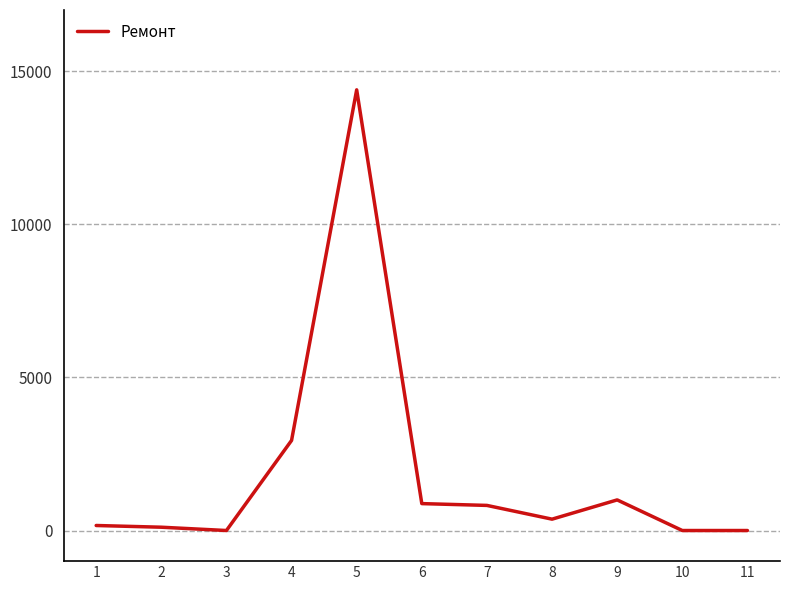

What is the greatest value displayed?

14393.0